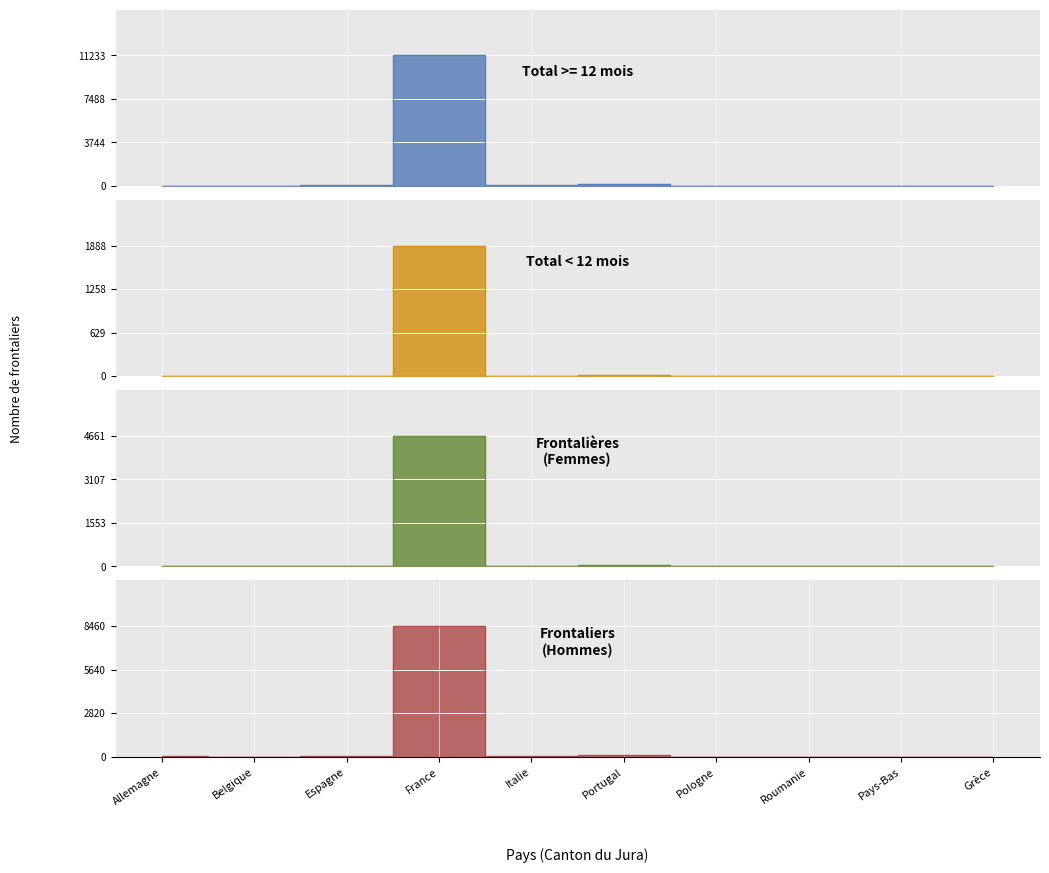

What is the label of the 7th point from the left?

Pologne